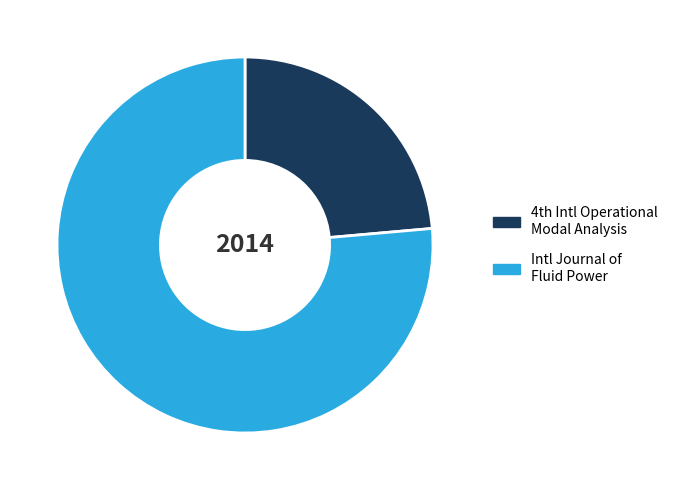

Does any single category account for the majority?

Yes